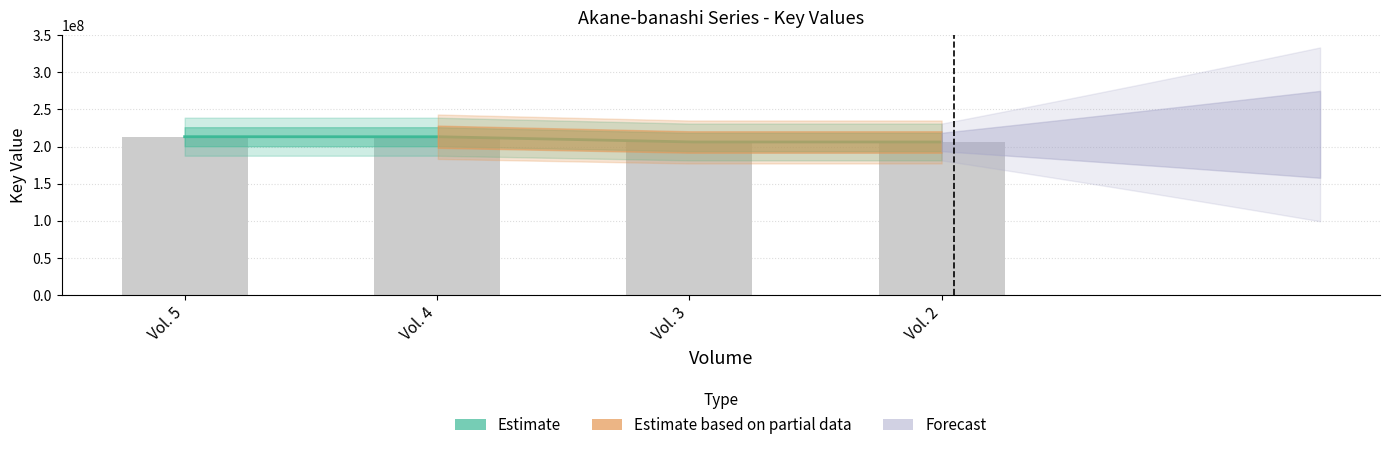

What value does the data have at Vol. 3, to the nearest 50?

206248800